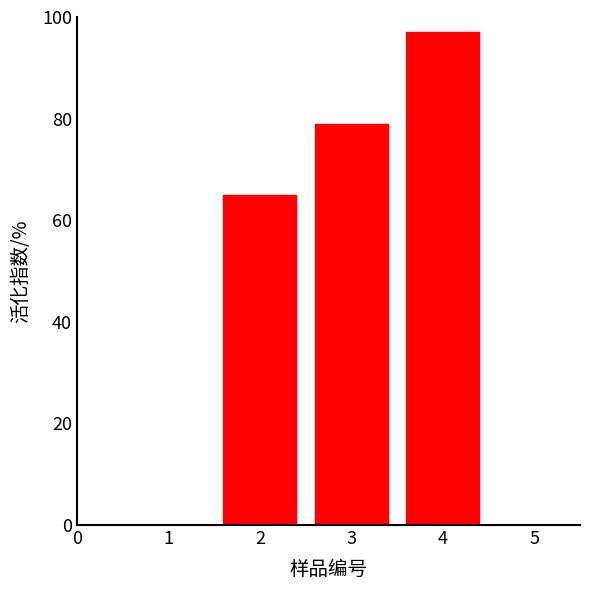

Read the value at 2, to the nearest 5.

65